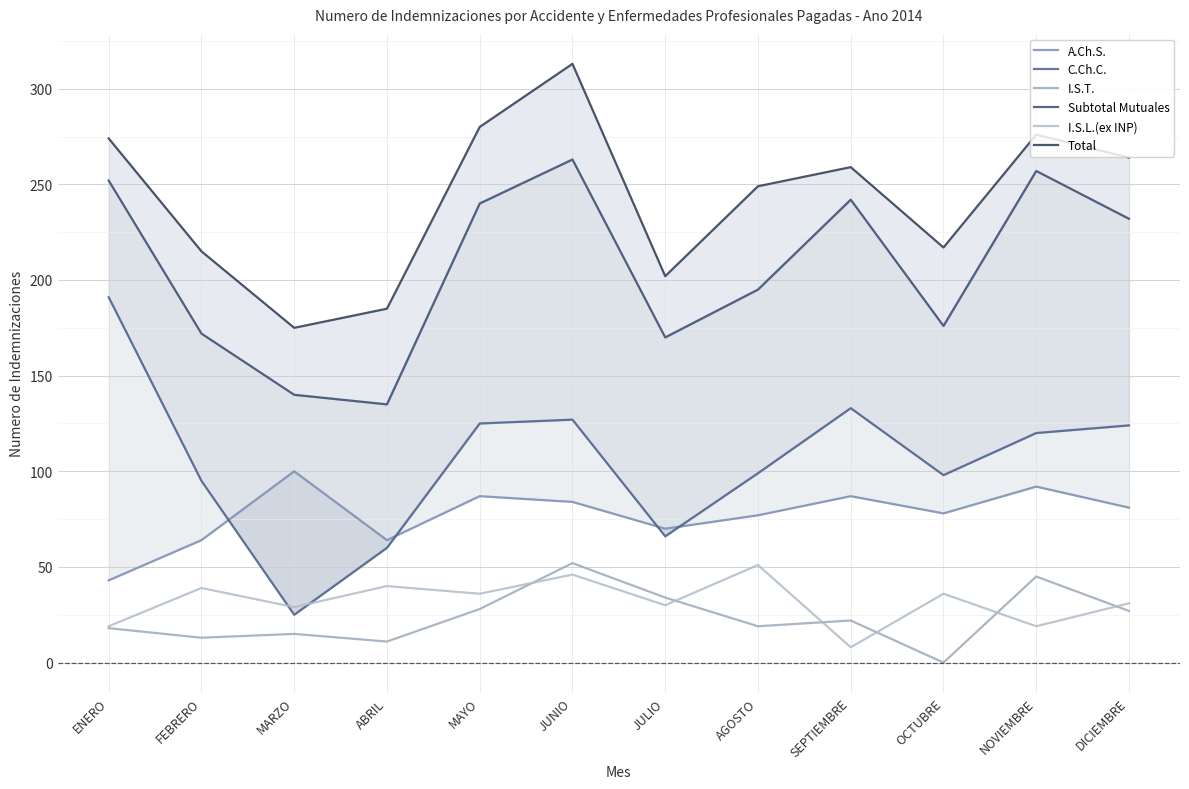

At which category is the sum across all series the highest?

JUNIO